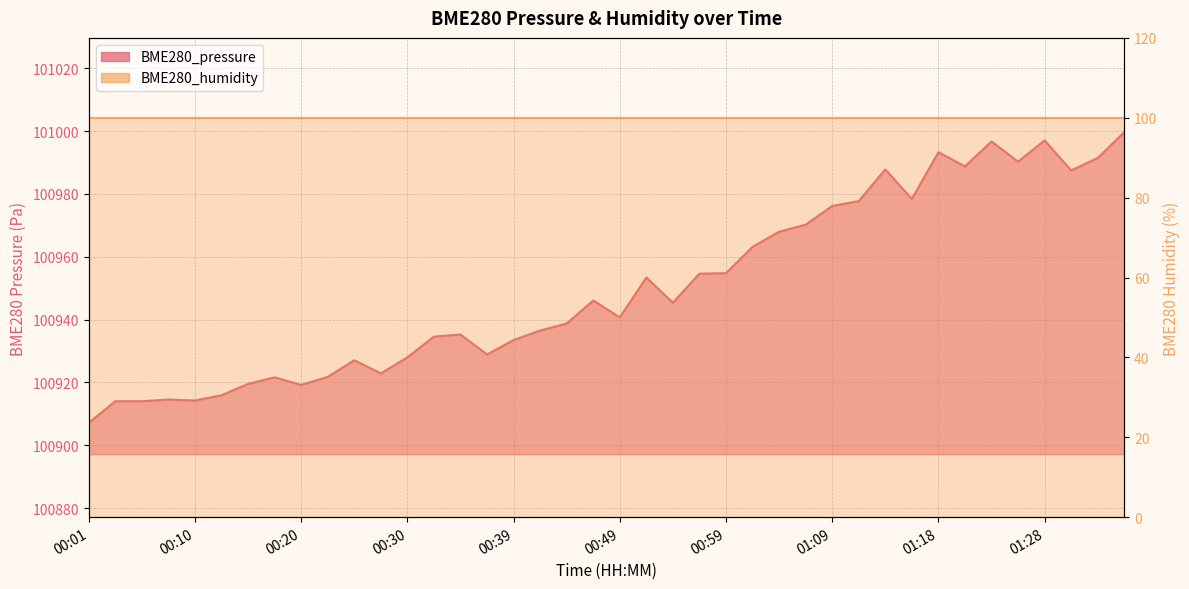

Reading left to right, list all the values displayed in this chart.

100907.1	100914.0	100914.0	100914.6	100914.2	100915.9	100919.5	100921.6	100919.2	100921.8	100927.1	100922.9	100928.0	100934.6	100935.2	100928.9	100933.5	100936.5	100938.8	100946.1	100940.7	100953.4	100945.4	100954.6	100954.8	100963.2	100968.0	100970.2	100976.2	100977.7	100987.8	100978.4	100993.3	100988.8	100996.7	100990.3	100997.0	100987.5	100991.4	100999.7